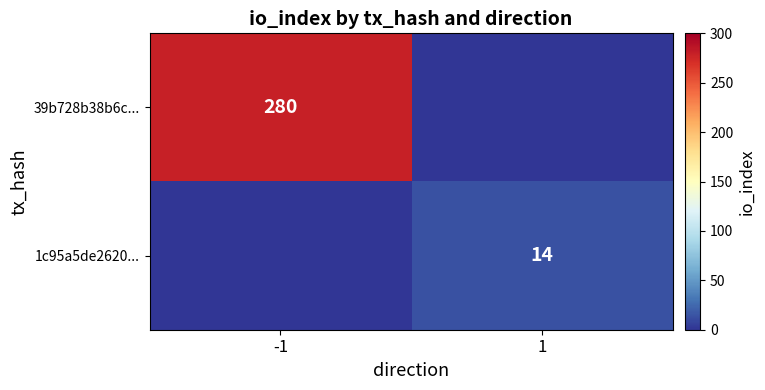

What is the spread (max minus min) of values at -1?

280